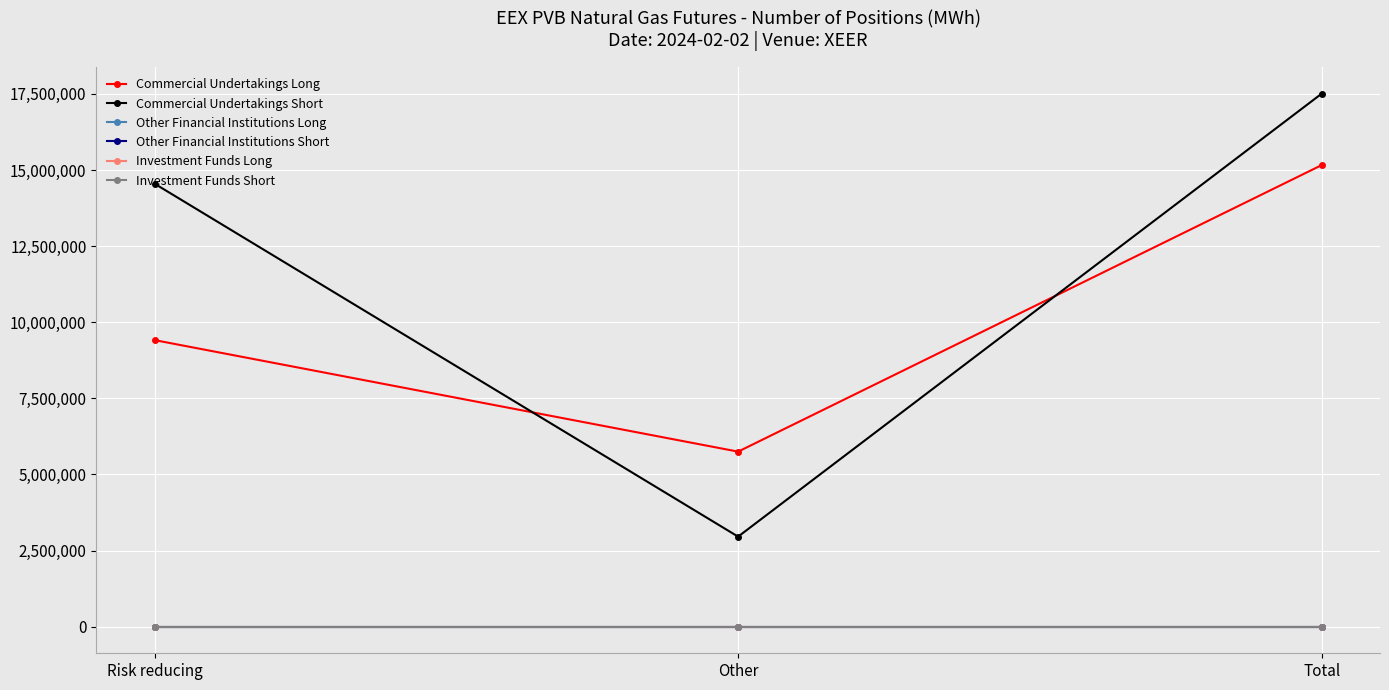

Does the chart display data point markers on the line(s)?

Yes